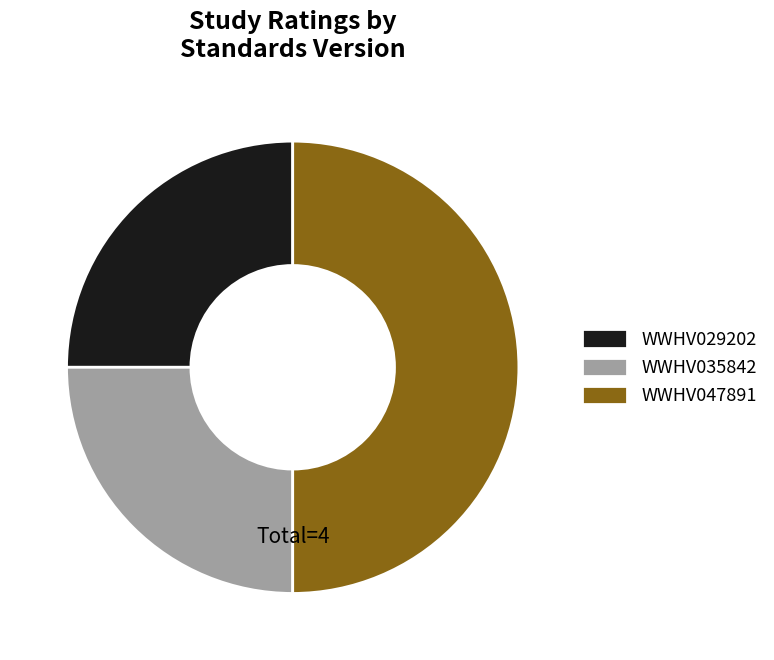

Do WWHV047891 and WWHV035842 together represent more than half of the pie?

Yes